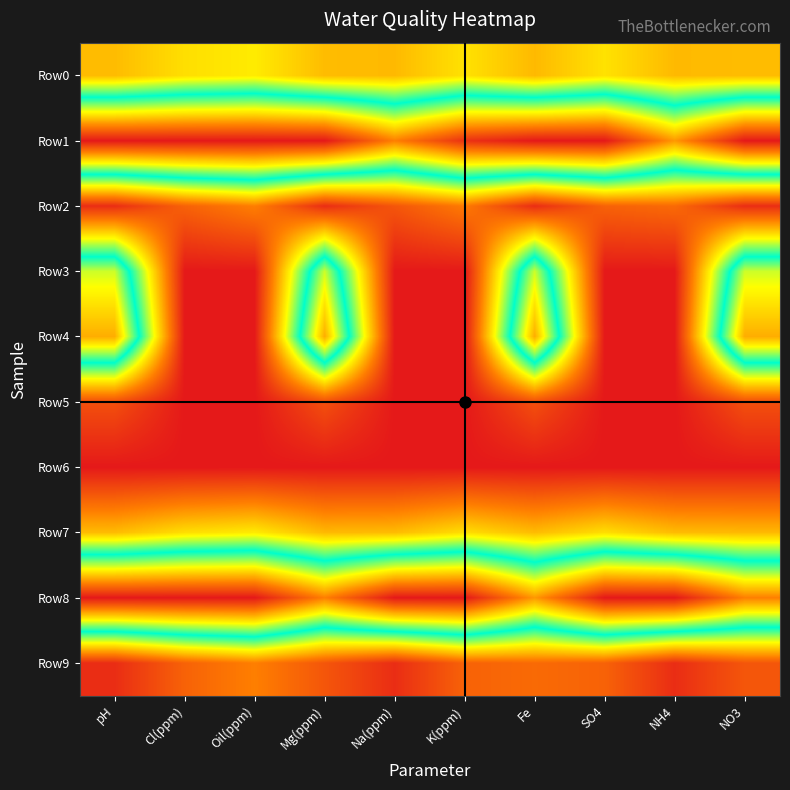

At which category is the sum across all series the highest?

pH